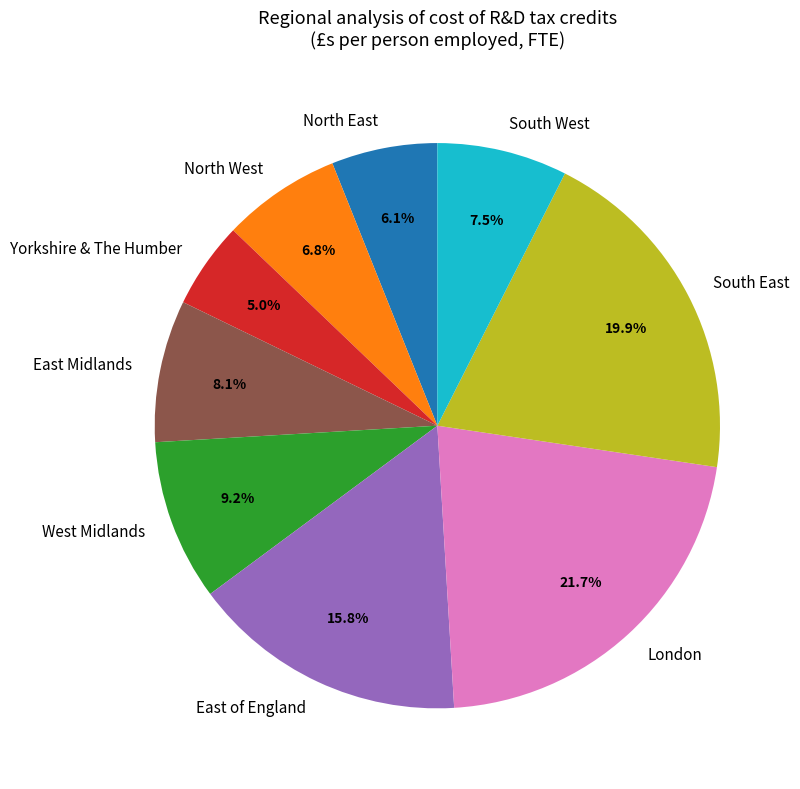

To the nearest percent, what percentage of the pie is West Midlands?

9%